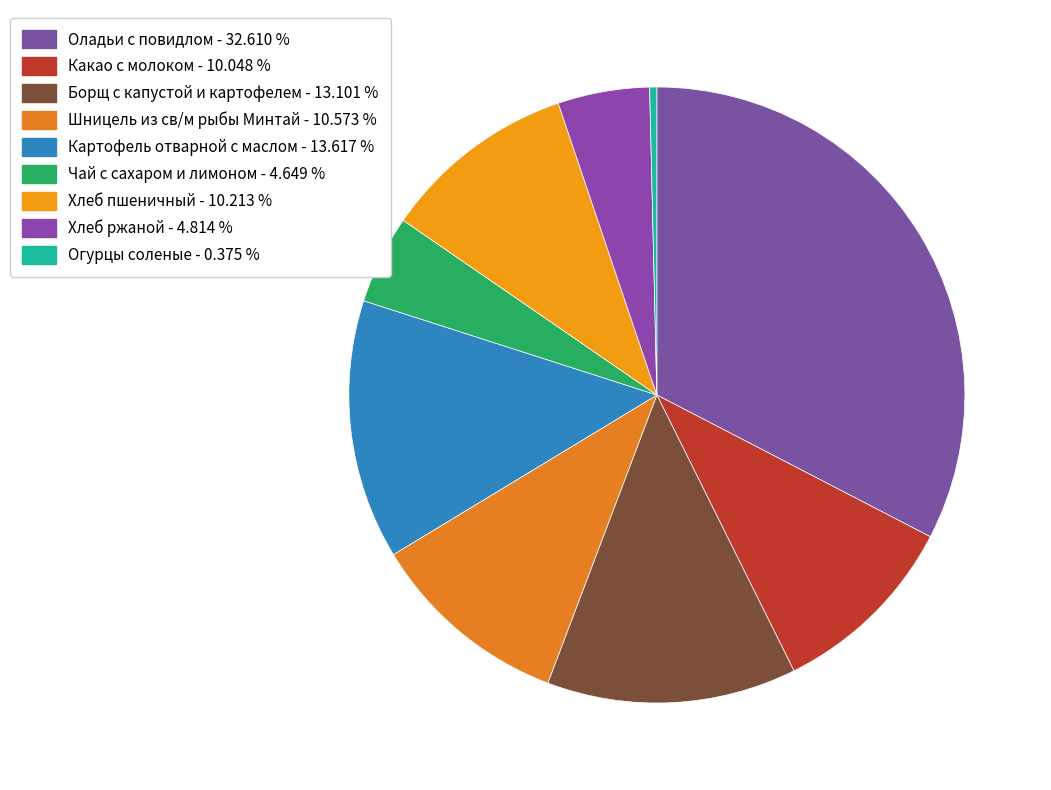

Which slice is the smallest?

Огурцы соленые